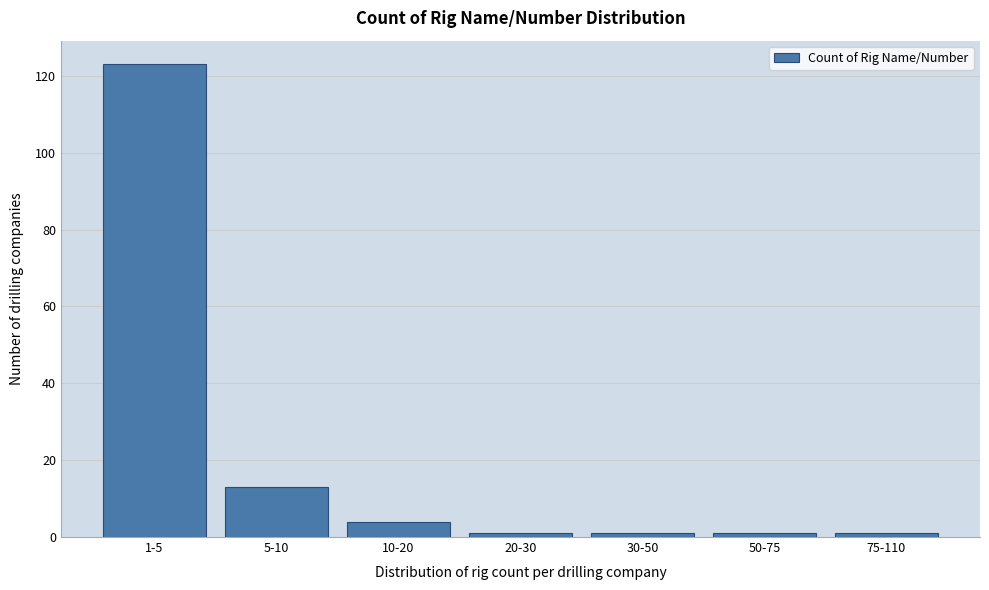

Reading right to left, extract all data points from this chart.

1	1	1	1	4	13	123